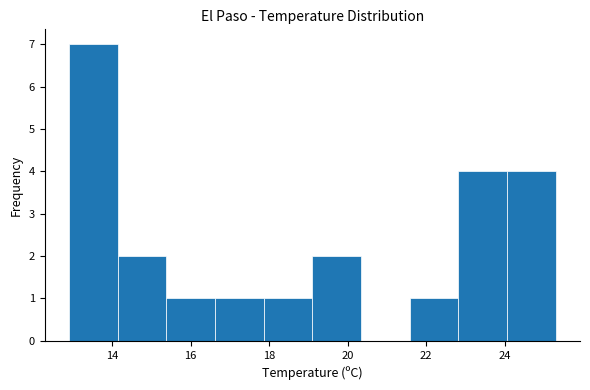

Reading left to right, transcribe this chart: for each bar, give the range it covers on the x-axis and its height. Neither the bar edges nor the heights are printed on the chart, so give them approximately, as read against the axes.

12.90 to 14.14: 7
14.14 to 15.38: 2
15.38 to 16.62: 1
16.62 to 17.86: 1
17.86 to 19.10: 1
19.10 to 20.34: 2
20.34 to 21.58: 0
21.58 to 22.82: 1
22.82 to 24.06: 4
24.06 to 25.30: 4